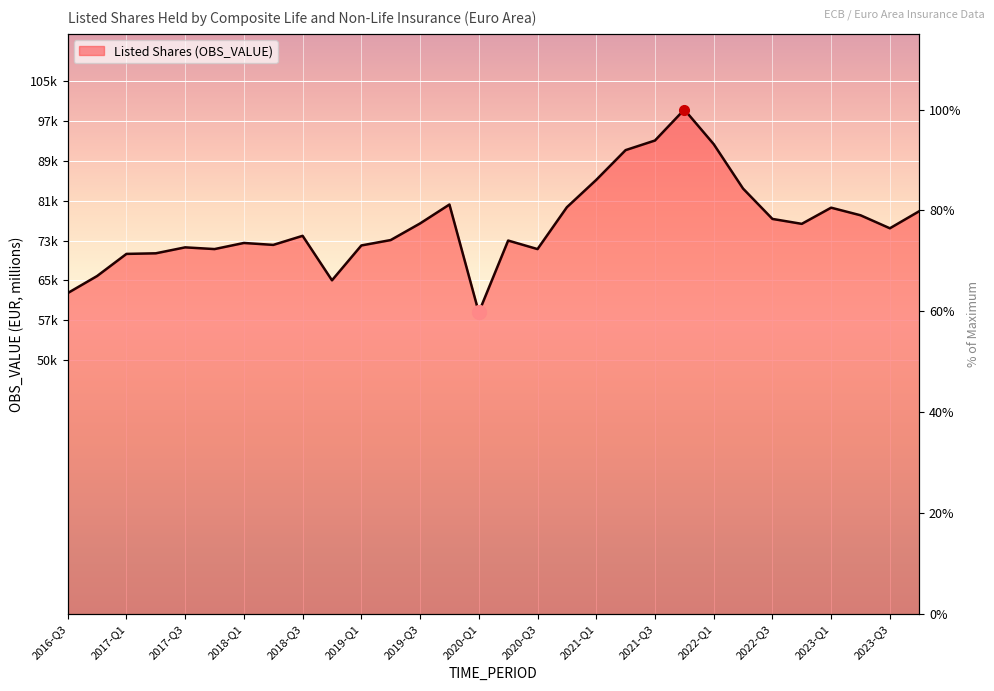

Which category has the lowest value across all series?

2020-Q1